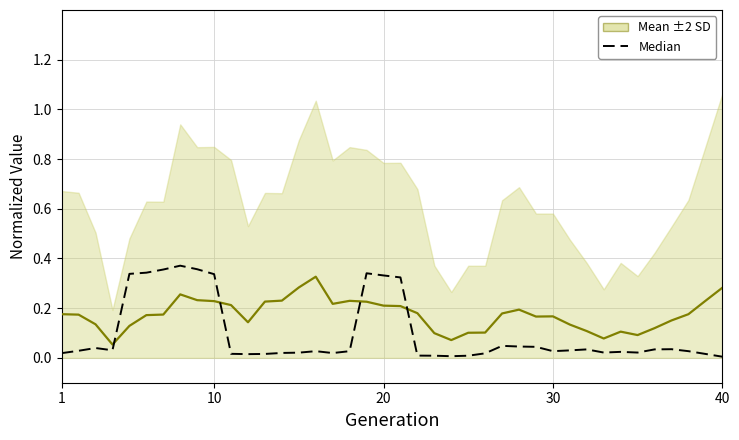

What is the maximum value for Median?

0.4